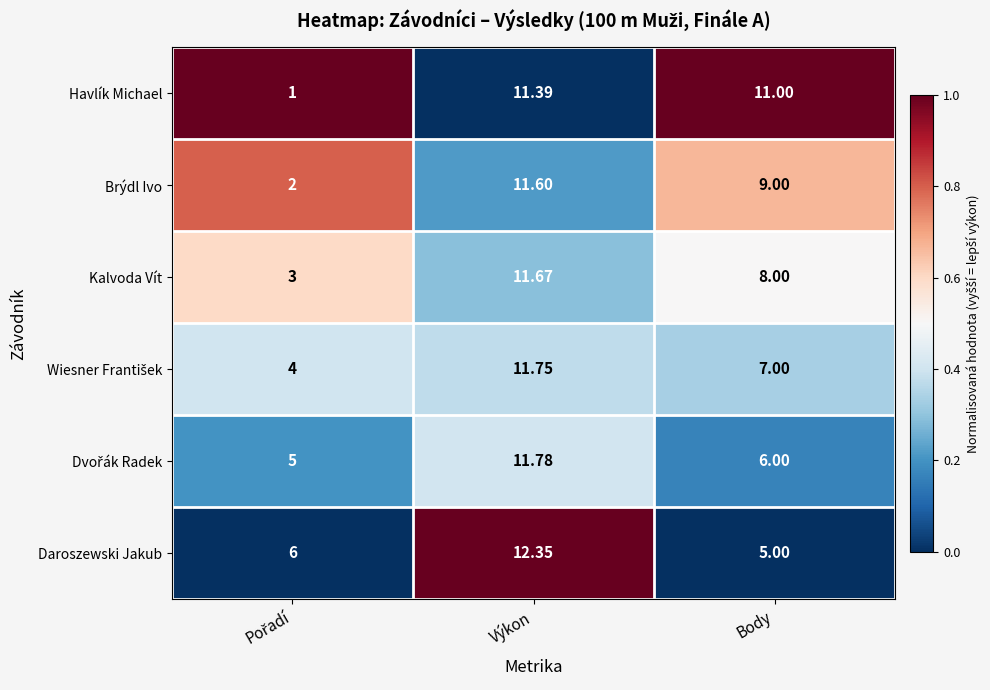

Which series has the largest range (max minus min)?

Havlík Michael